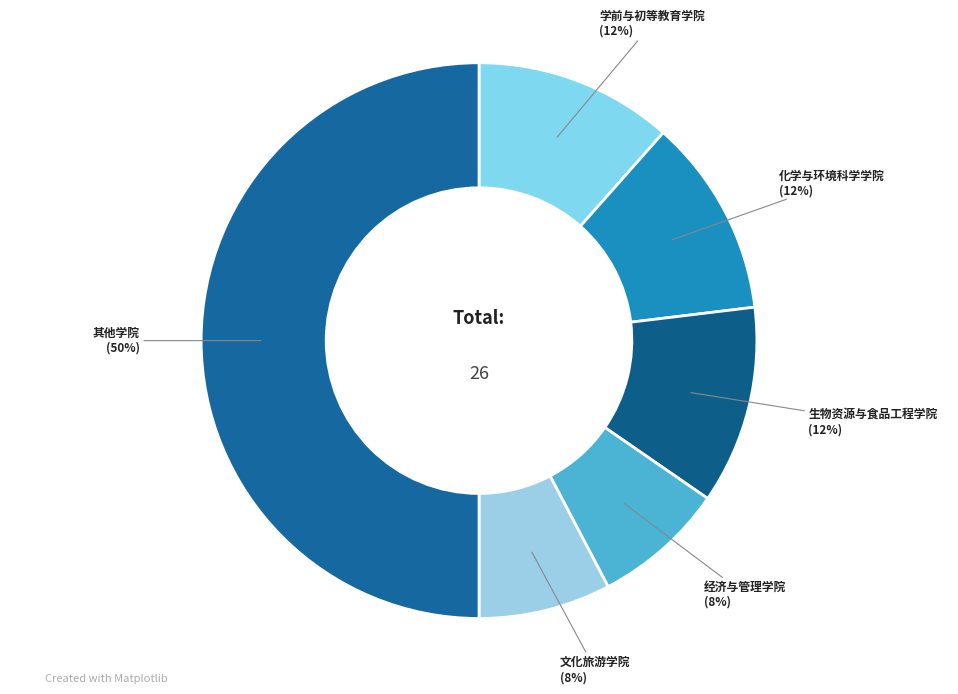

To the nearest percent, what is the average slice percentage?

17%